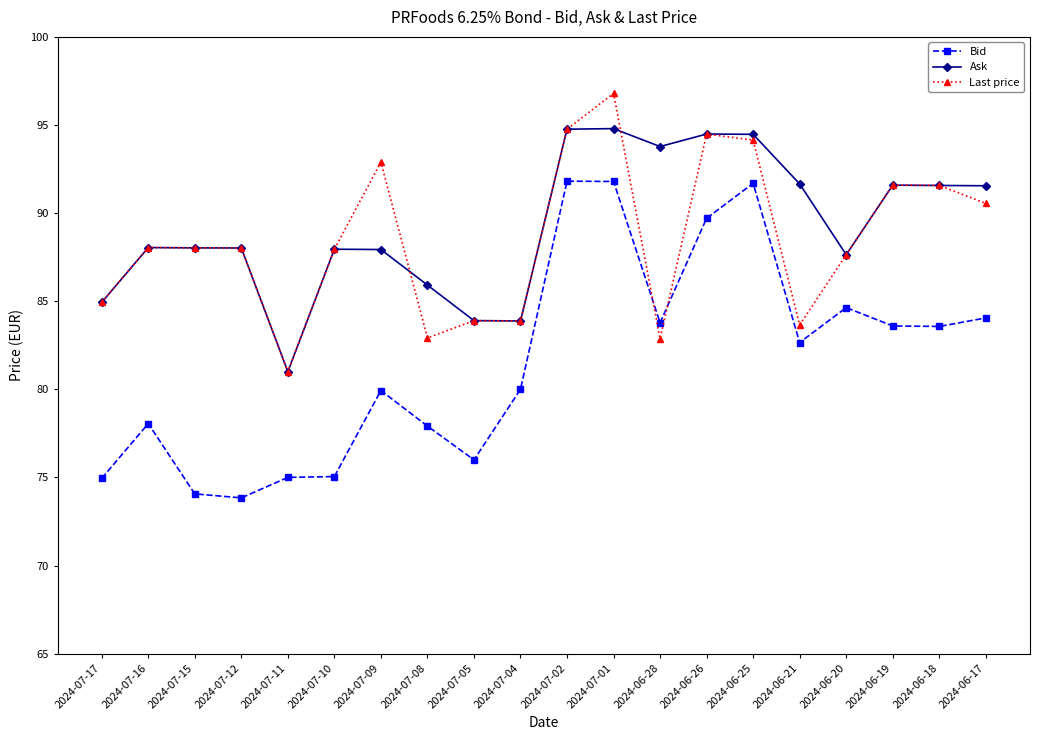

Which category has the highest value across all series?

2024-07-01